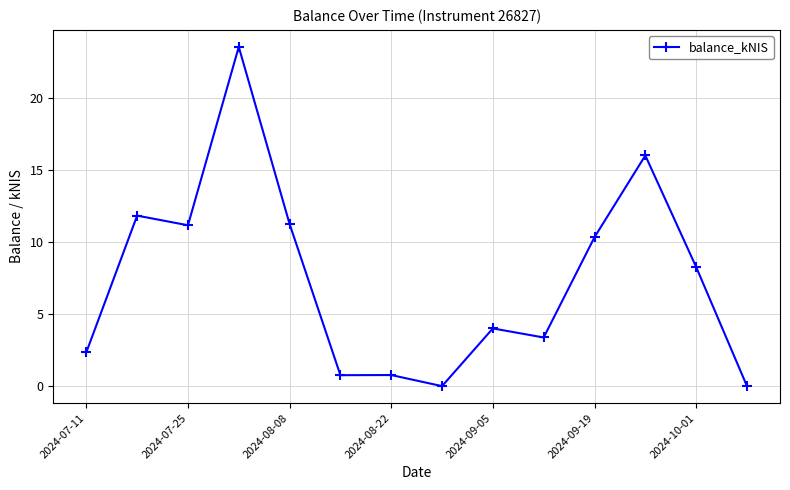

What is the value of the 12th point from the left?

16.0